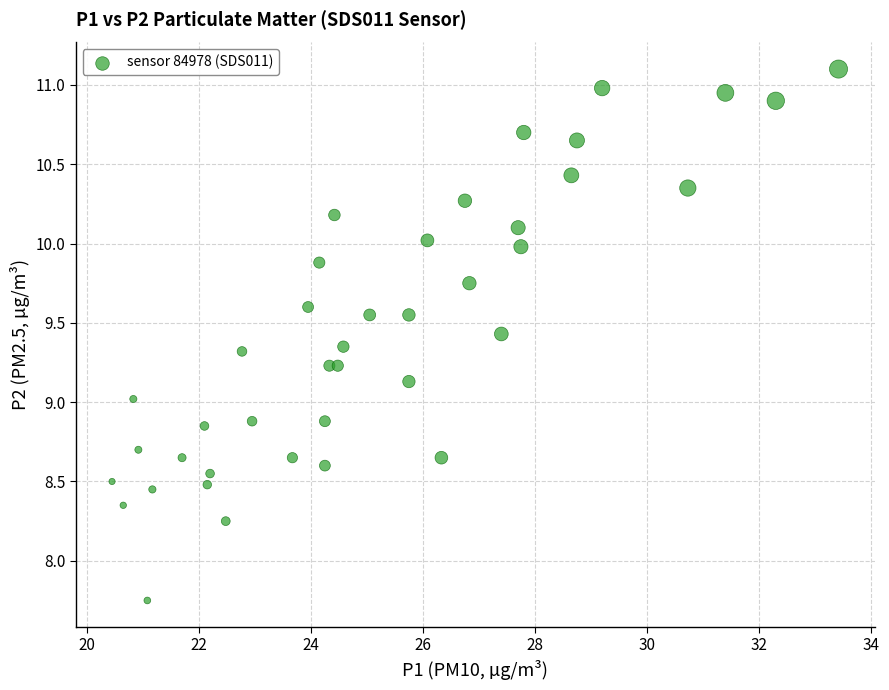

What is the range of X values (max minus min)?

13.0